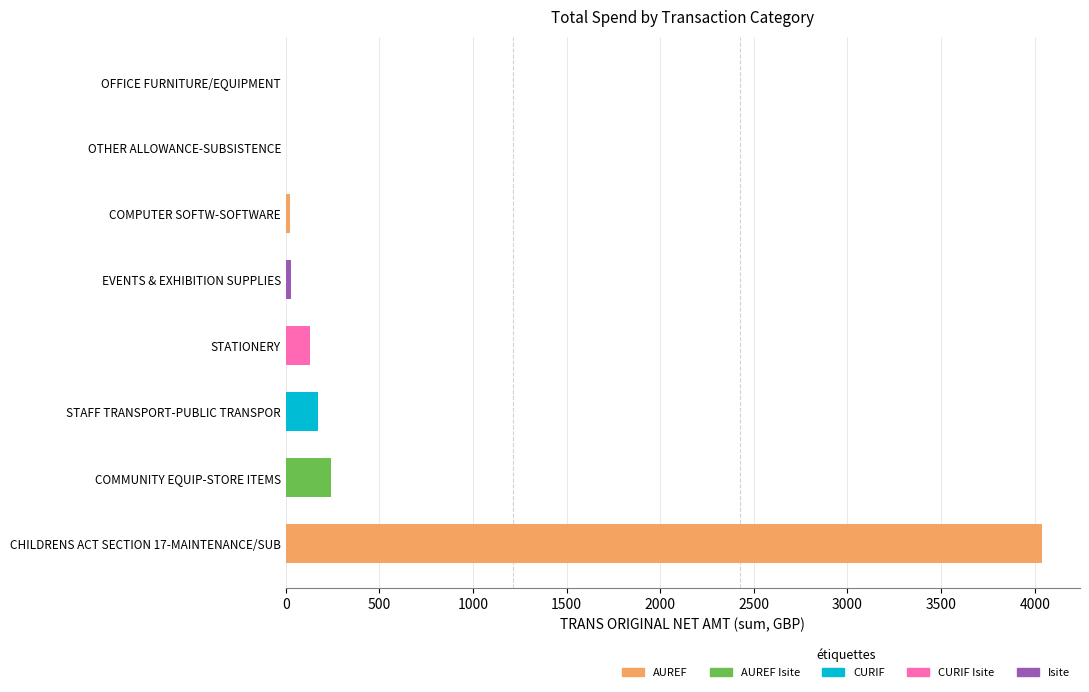

Approximately how many times larger is the value at COMMUNITY EQUIP-STORE ITEMS compared to STATIONERY?

1.9